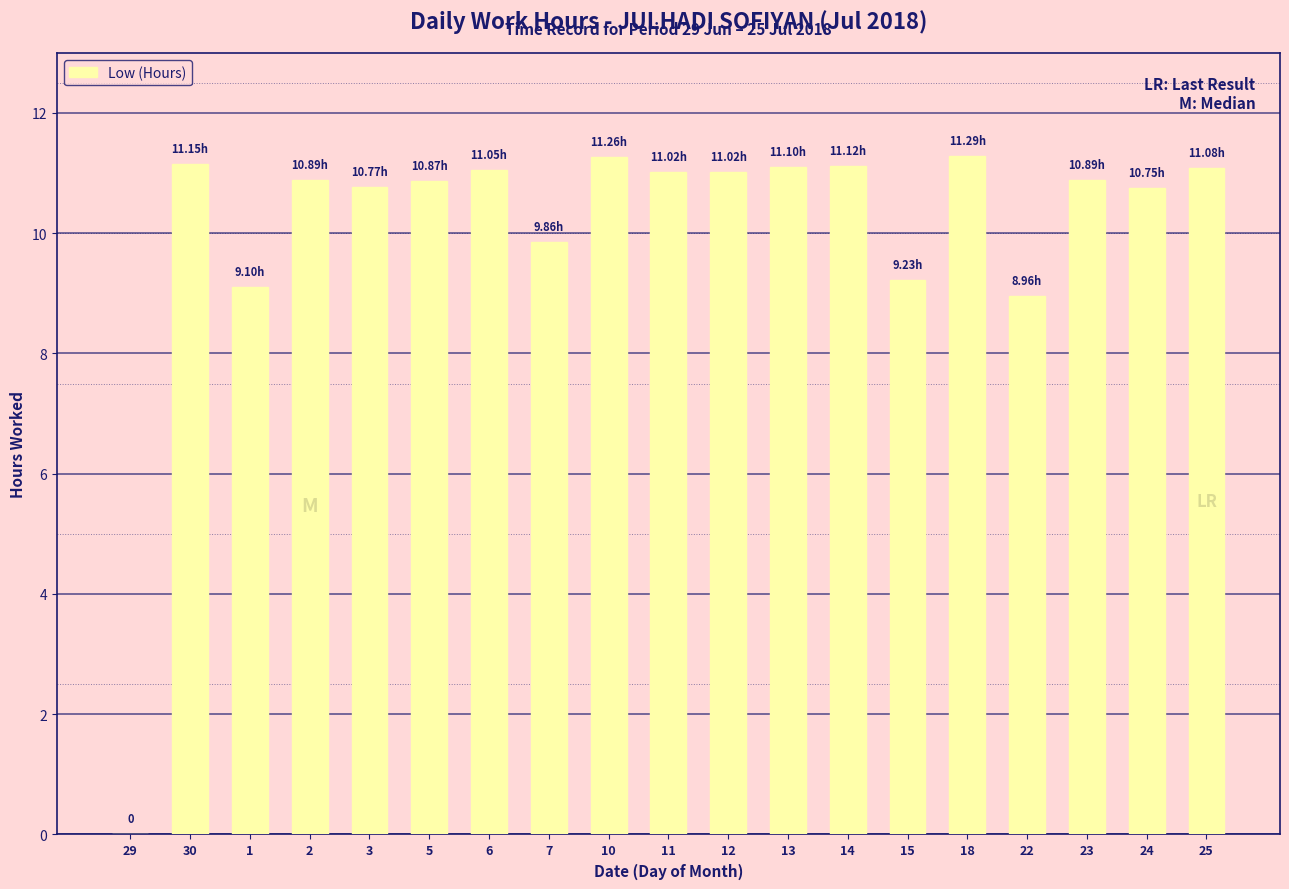

What is the ratio of the value at 15 to the value at 1?

1.0